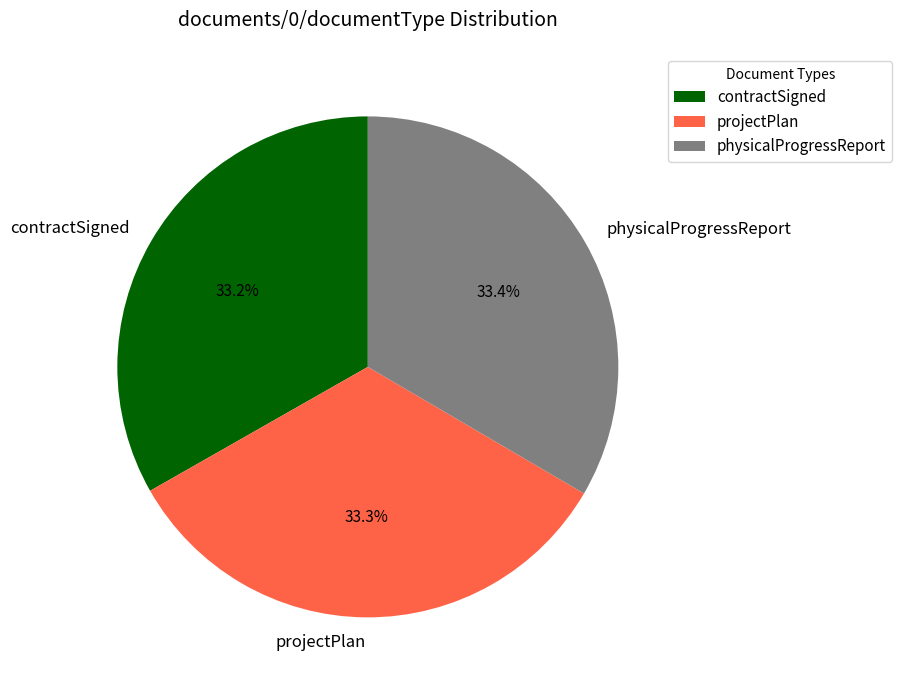

What percentage do physicalProgressReport and contractSigned together represent?

66.7%